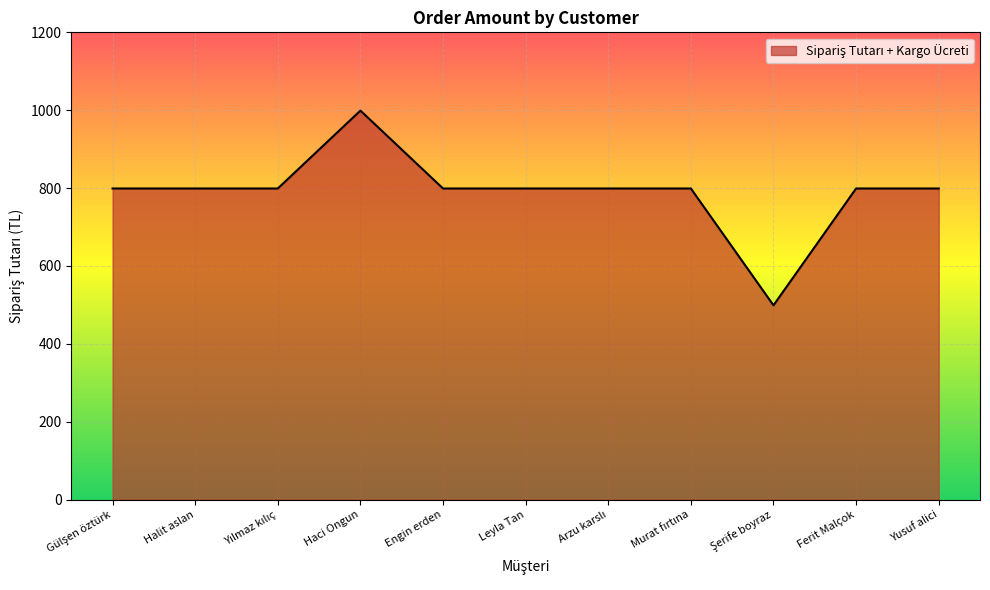

What is the ratio of the value at Engin erden to the value at Leyla Tan?

1.0